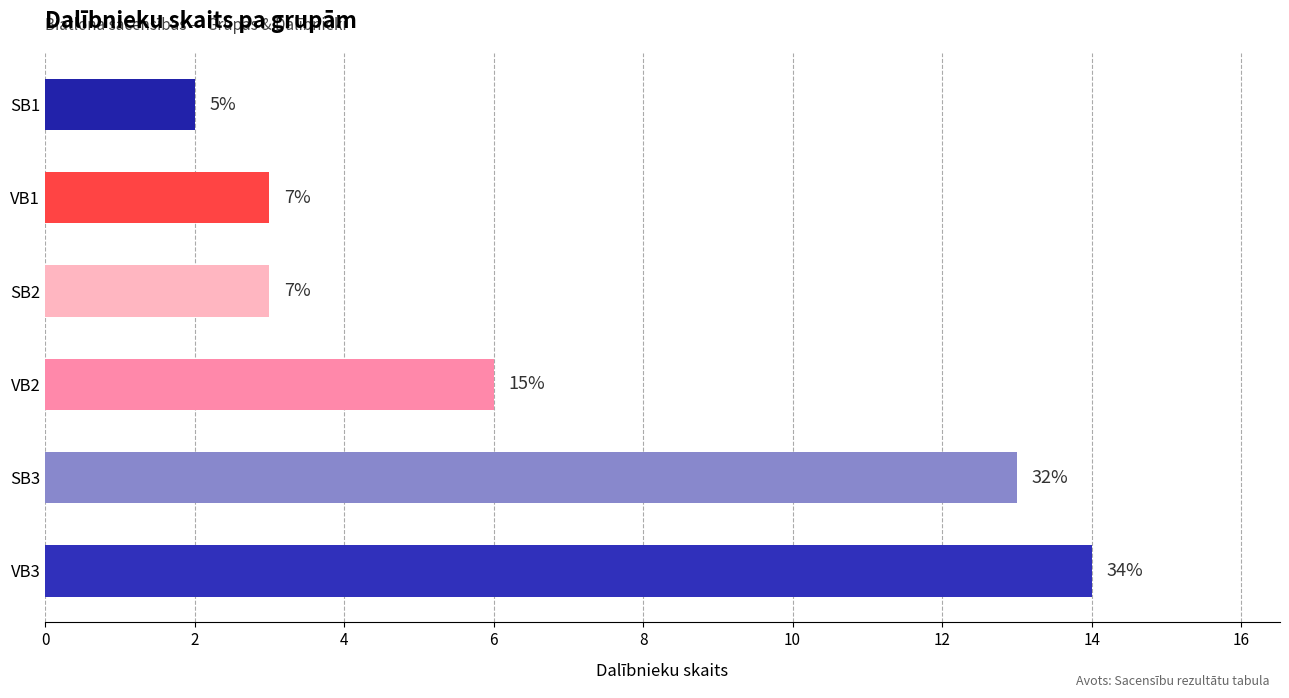

Which category has the highest value across all series?

VB3